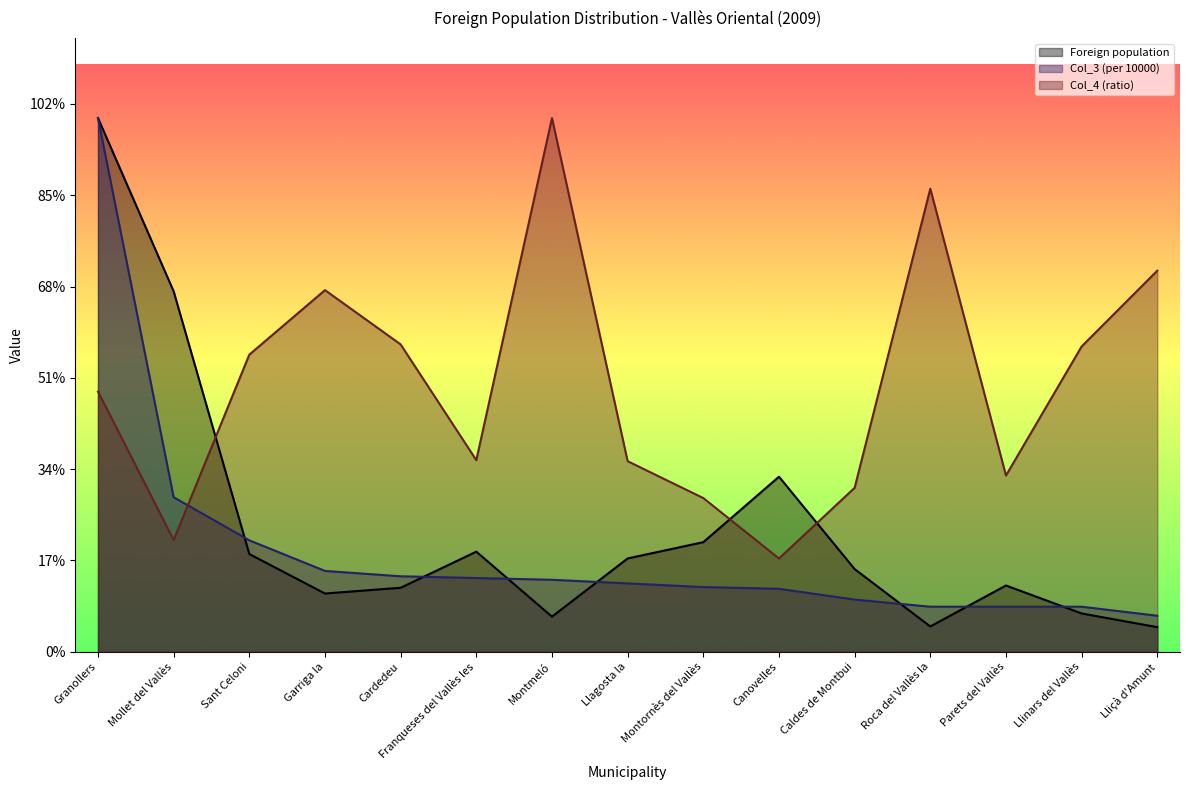

In Foreign population, how many points are lower than both neighbors (excluding endpoints)?

3